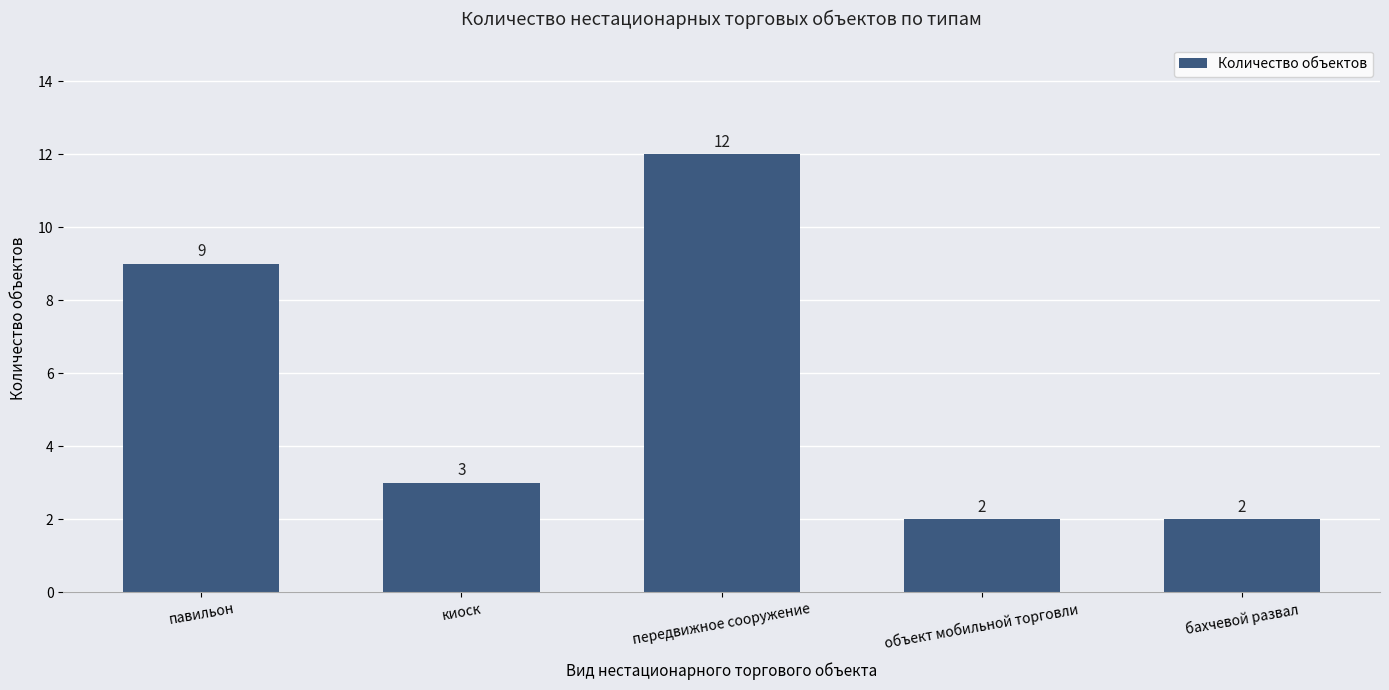

What is the label of the 1st bar from the left?

павильон